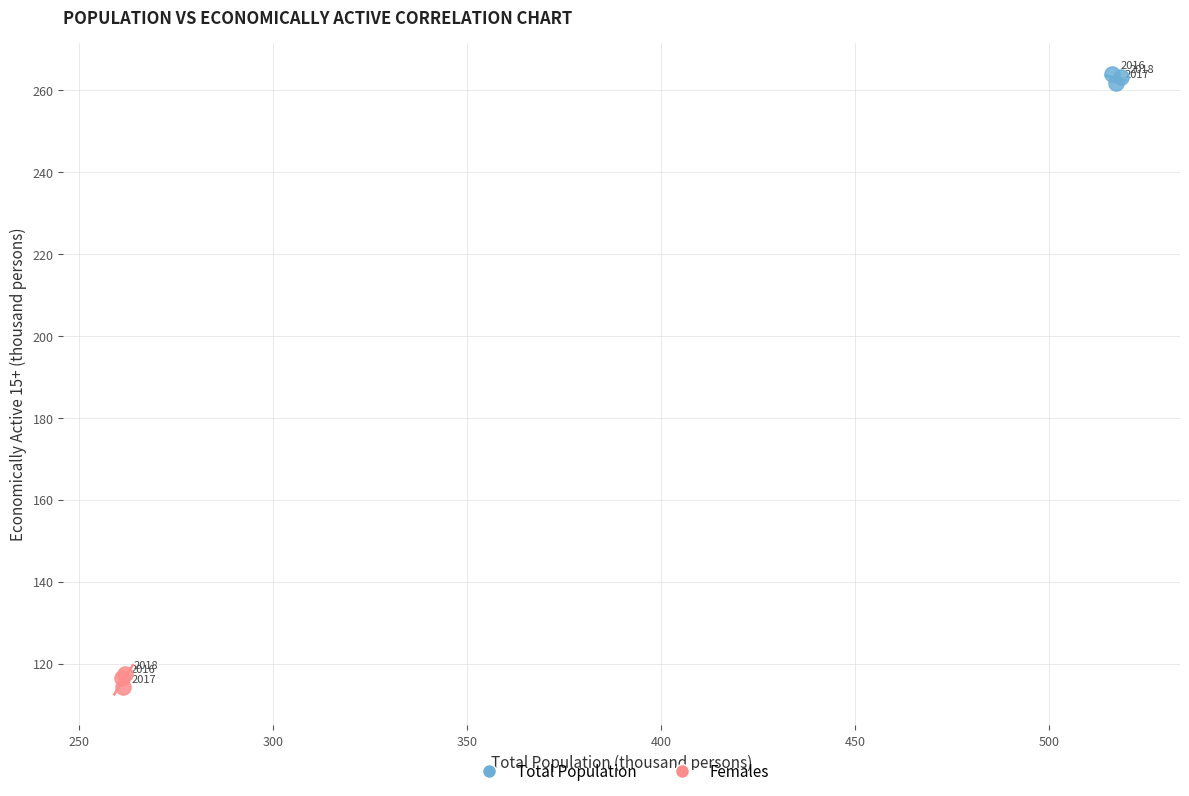

Which series has the largest Y range (max minus min)?

Females